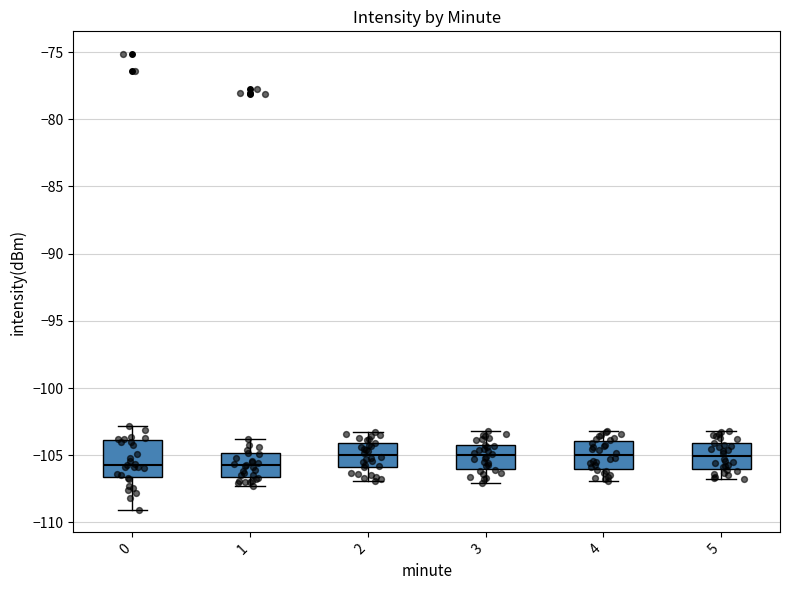

Reading left to right, read every box against the y-axis: the position of its median line, the range the box covers, and the ends of its whiskers. The values are not printed on the chart, so give them approximately, as read against the axis.

0: median -105.5, box -106.5 to -104.0, whiskers -109.0 to -103.0
1: median -105.5, box -106.5 to -105.0, whiskers -107.5 to -104.0
2: median -105.0, box -106.0 to -104.0, whiskers -107.0 to -103.5
3: median -105.0, box -106.0 to -104.0, whiskers -107.0 to -103.0
4: median -105.0, box -106.0 to -104.0, whiskers -107.0 to -103.0
5: median -105.0, box -106.0 to -104.0, whiskers -107.0 to -103.0